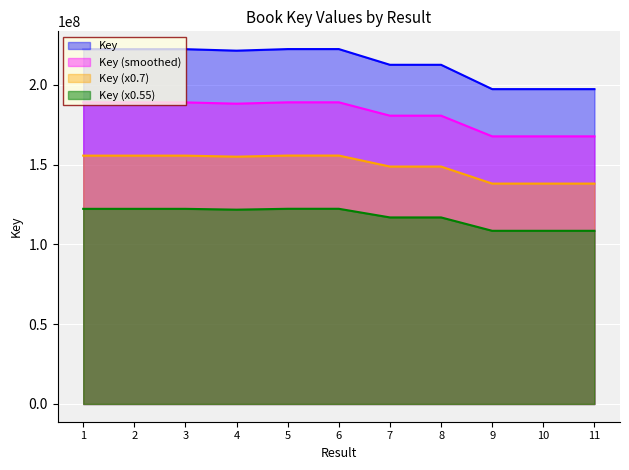

Which label corresponds to the largest value in the chart?

6